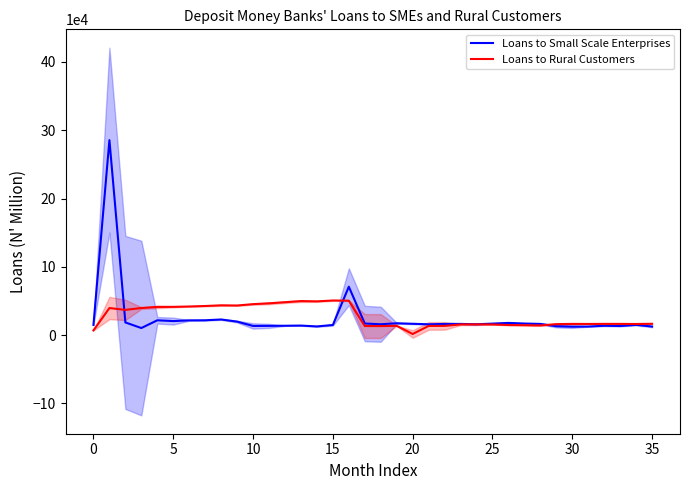

Which series has the largest range (max minus min)?

Loans to Small Scale Enterprises